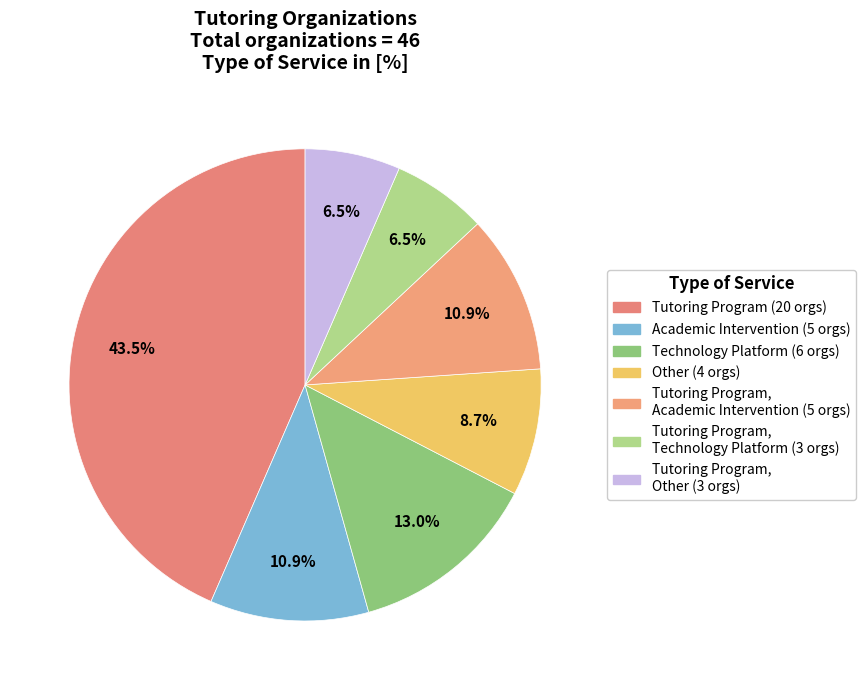

What is the smallest slice in the pie chart?

Tutoring Program, Technology Platform